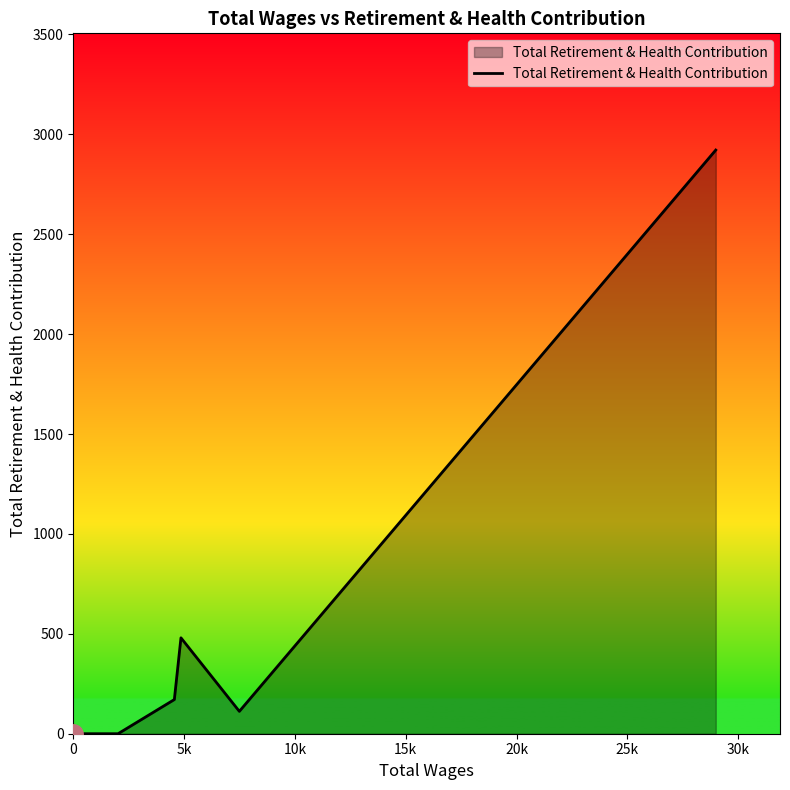

Count the number of data series in this chart.

1